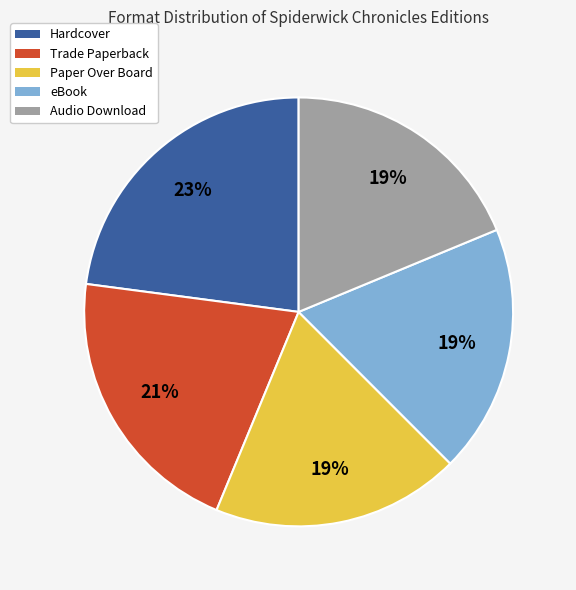

Combined, do Trade Paperback and Audio Download account for over 50%?

No